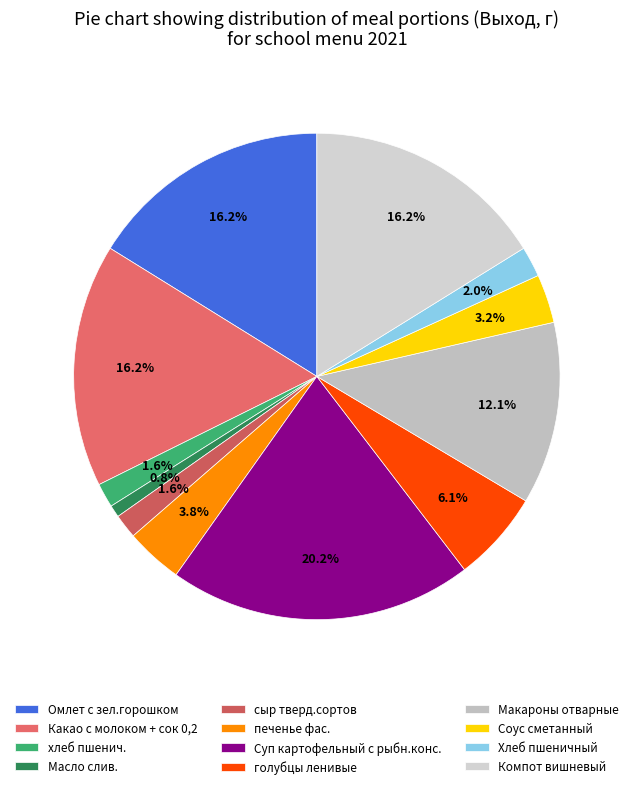

Which slice is the smallest?

Масло слив.